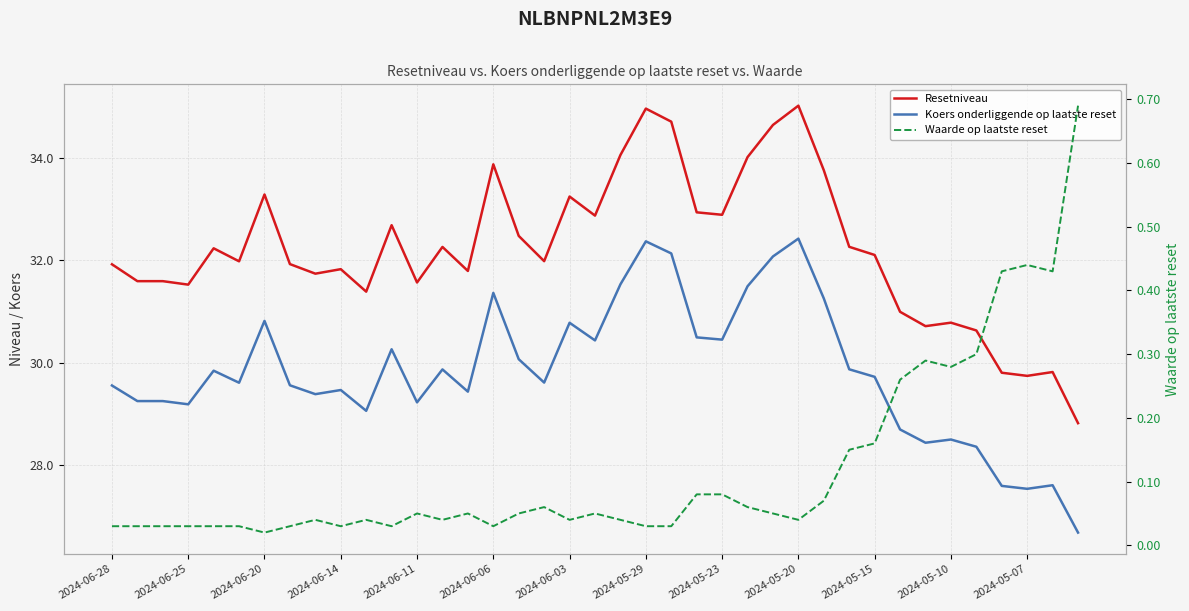

Does the chart have visible grid lines?

Yes